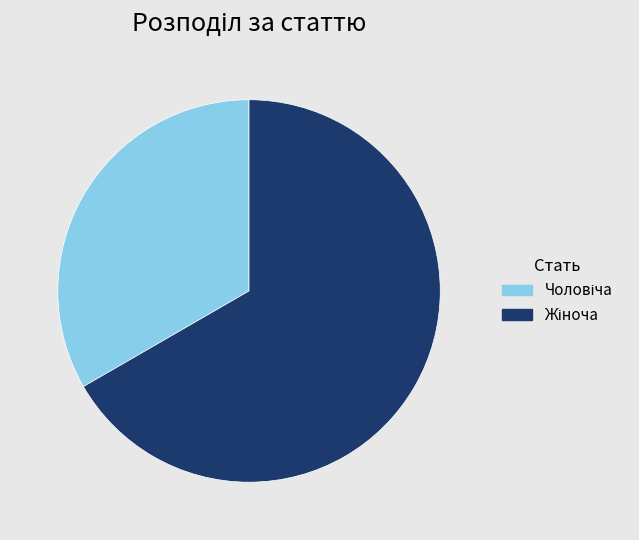

Is there a majority slice in this chart?

Yes